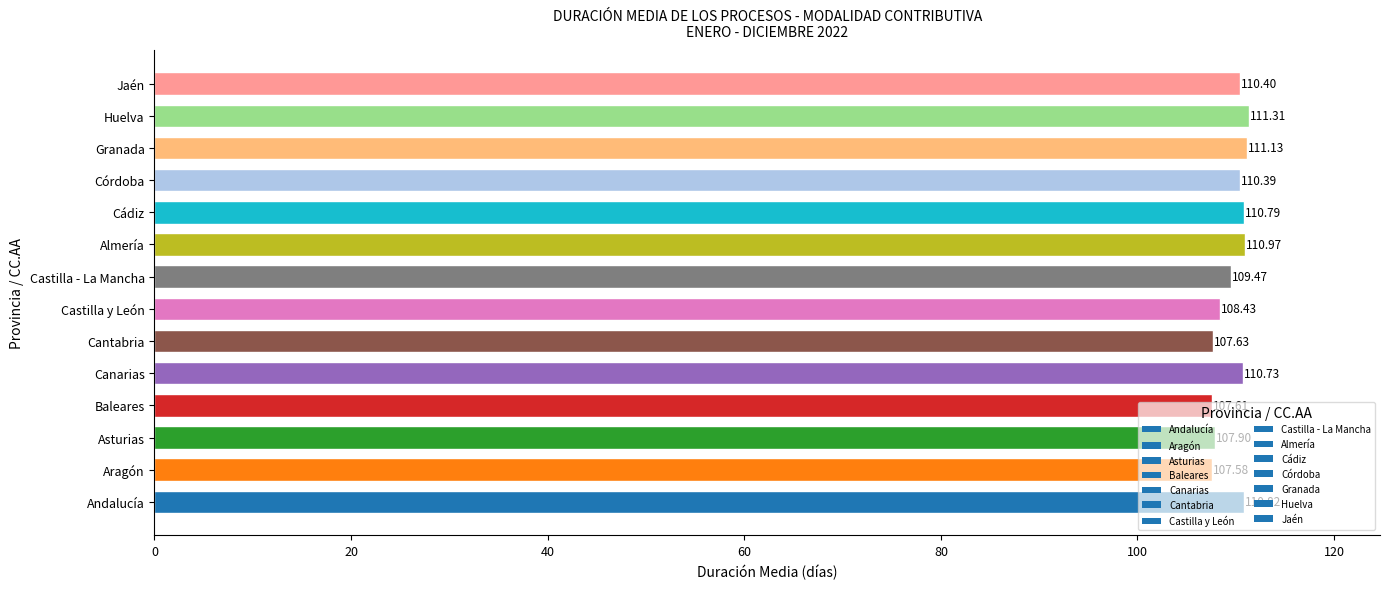

Which category has the lowest value across all series?

Aragón